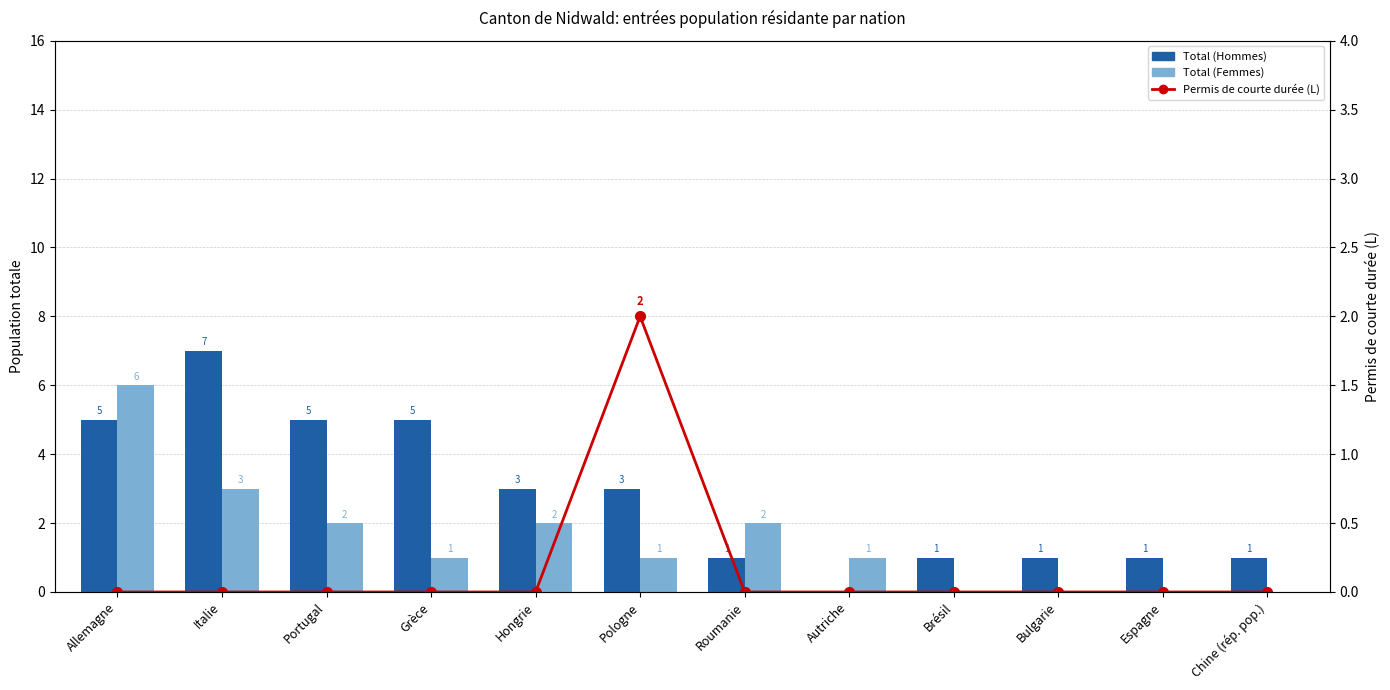

What position from the right is Bulgarie?

3